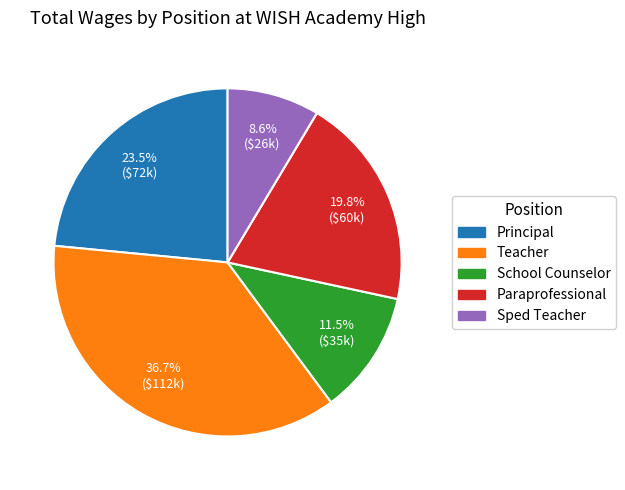

Between Teacher and School Counselor, which is larger?

Teacher